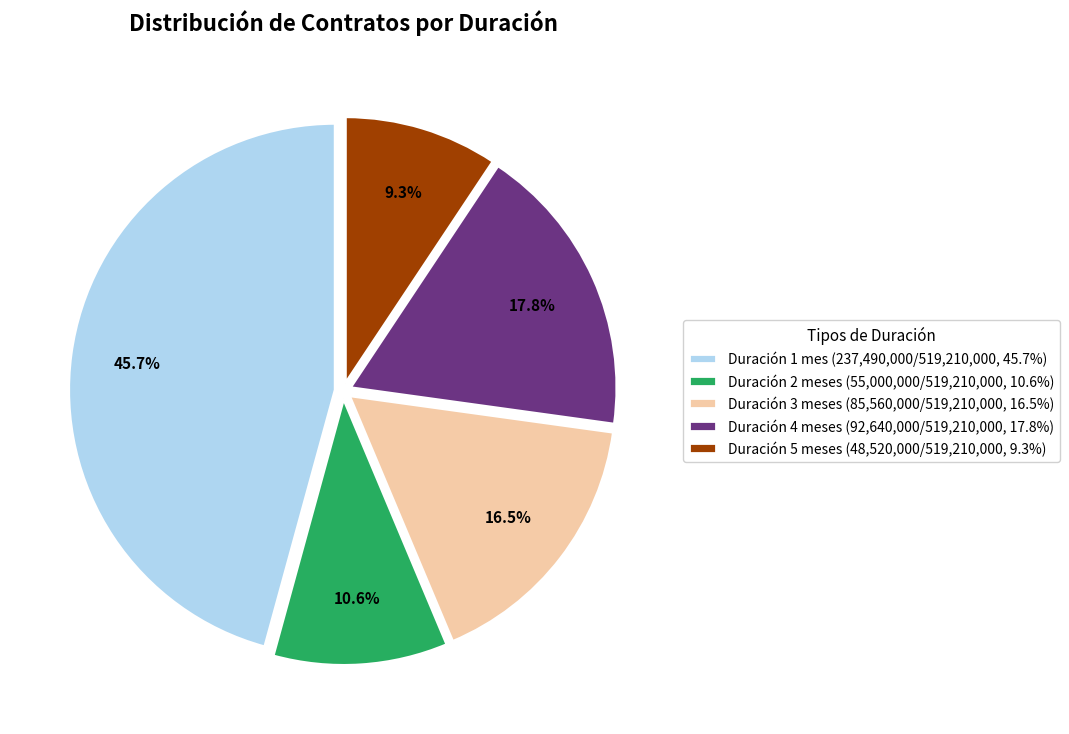

What is the total percentage of Duración 3 meses (85,560,000/519,210,000, 16.5%) and Duración 2 meses (55,000,000/519,210,000, 10.6%)?

27.1%